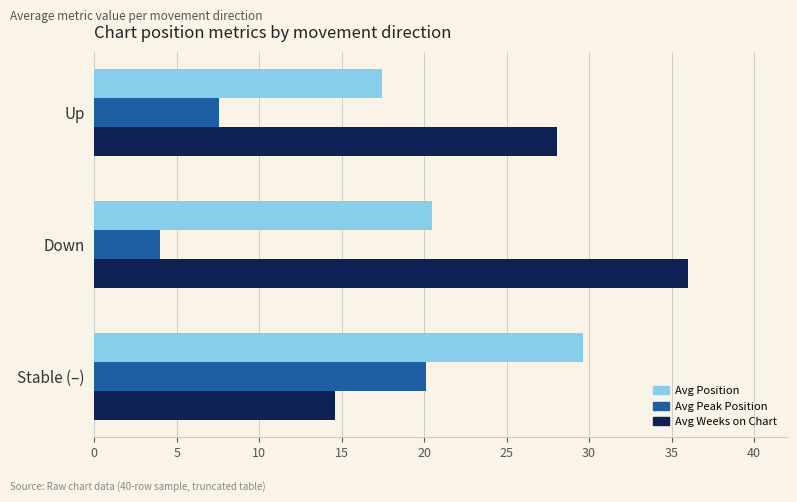

At which category does the chart reach its minimum across all series?

Down